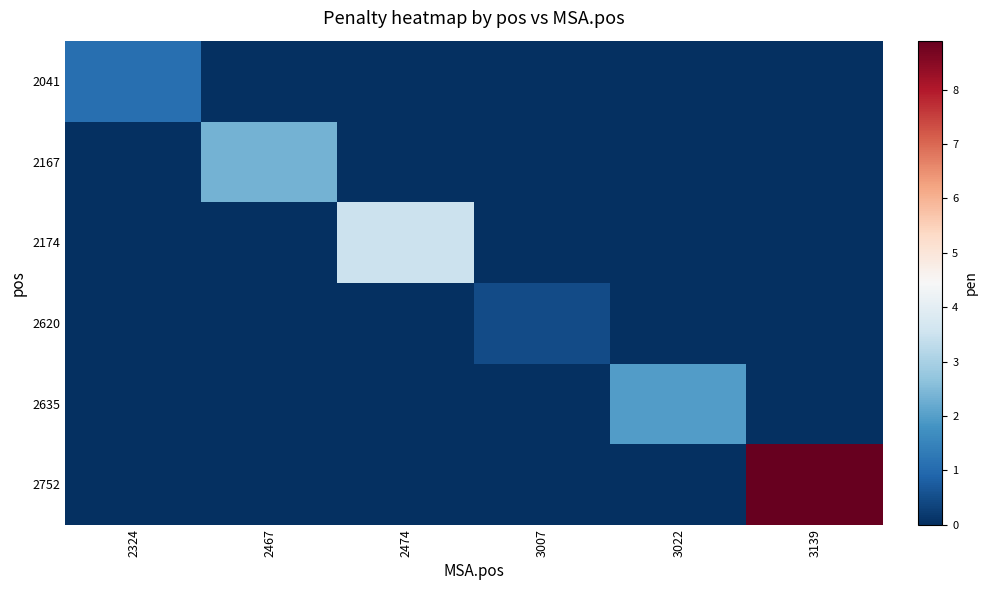

Reading left to right, extract all data points from this chart.

2041: 2324=1.1	2467=0.0	2474=0.0	3007=0.0	3022=0.0	3139=0.0
2167: 2324=0.0	2467=2.4	2474=0.0	3007=0.0	3022=0.0	3139=0.0
2174: 2324=0.0	2467=0.0	2474=3.5	3007=0.0	3022=0.0	3139=0.0
2620: 2324=0.0	2467=0.0	2474=0.0	3007=0.5	3022=0.0	3139=0.0
2635: 2324=0.0	2467=0.0	2474=0.0	3007=0.0	3022=2.0	3139=0.0
2752: 2324=0.0	2467=0.0	2474=0.0	3007=0.0	3022=0.0	3139=8.9